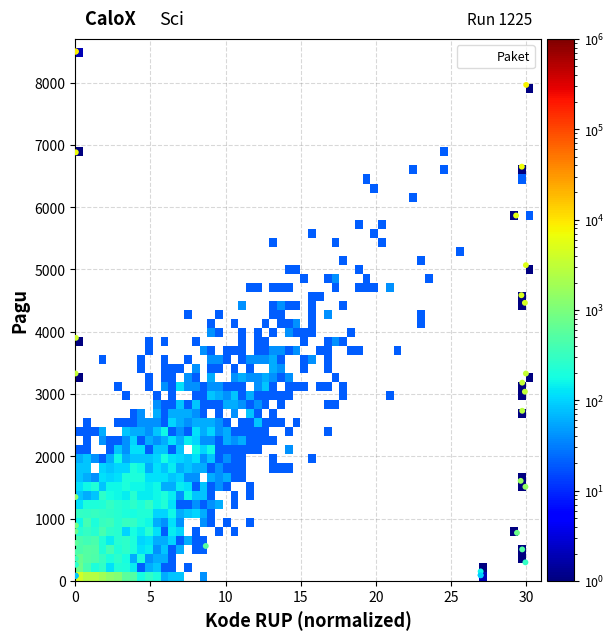

What Y value in the scatter plot is closest to 4250?

4464.2